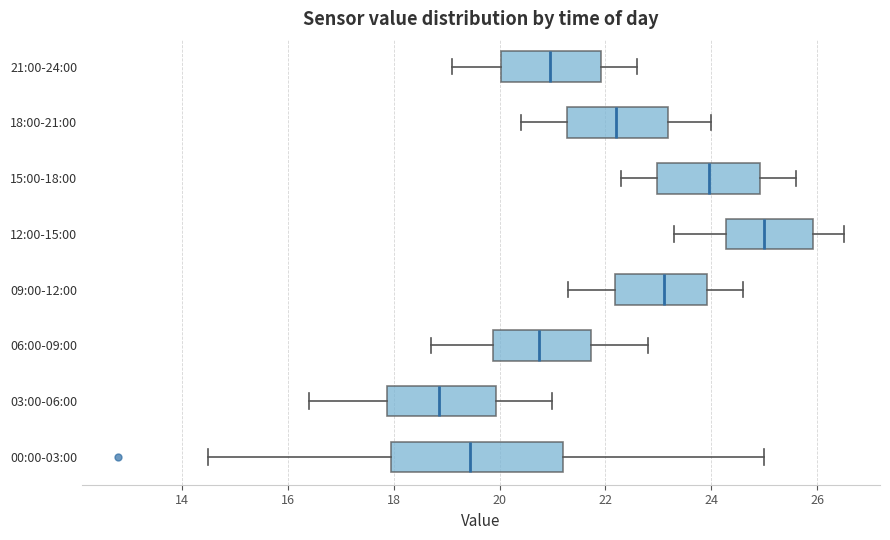

Which box is the widest, from its left edge to its right edge?

00:00-03:00